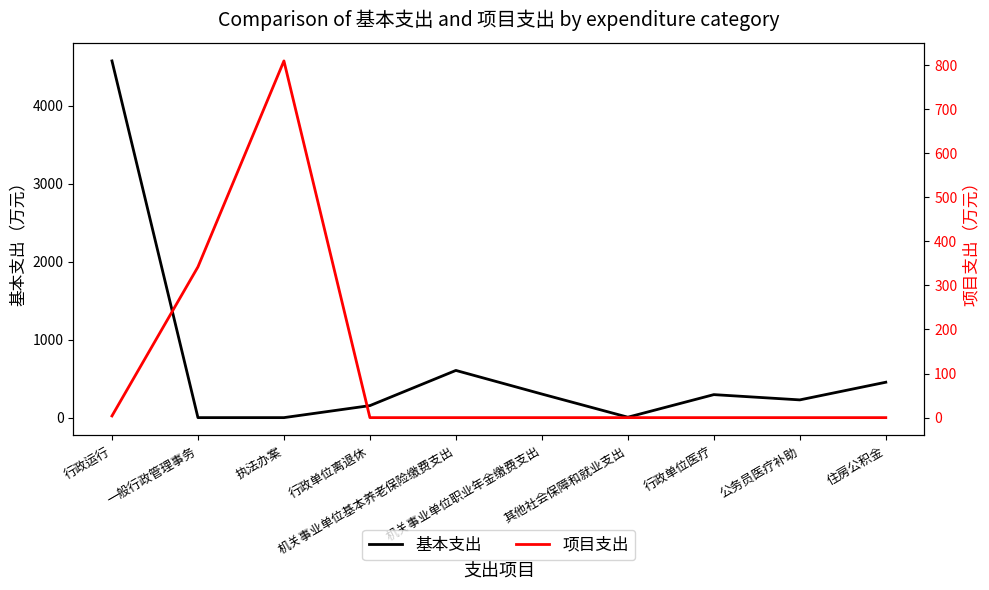

How many times do 基本支出 and 项目支出 cross each other?

2